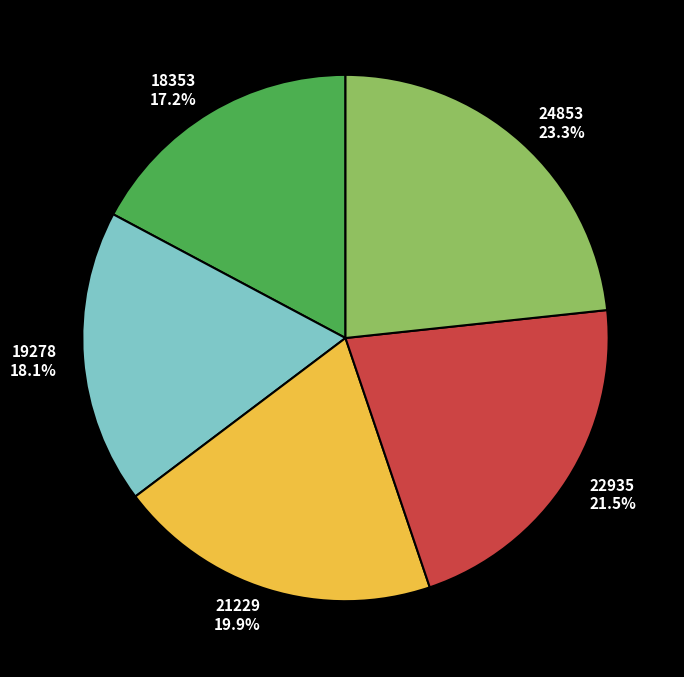

Rank the categories by value from highest to lowest.

24853, 22935, 21229, 19278, 18353